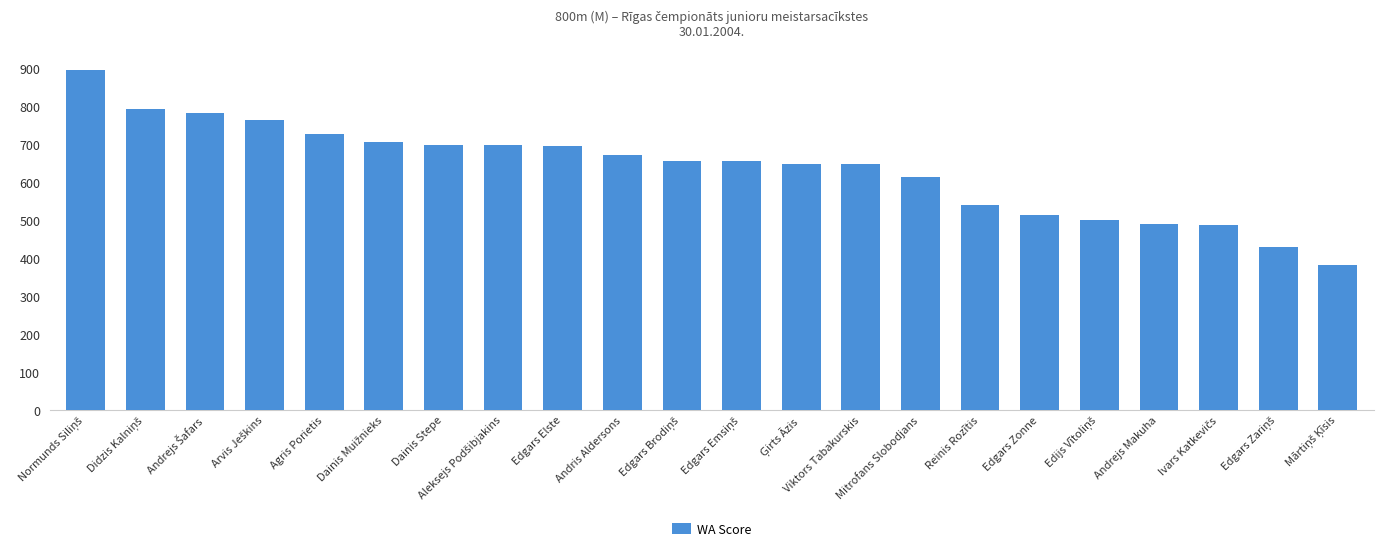

Are the bars horizontal?

No